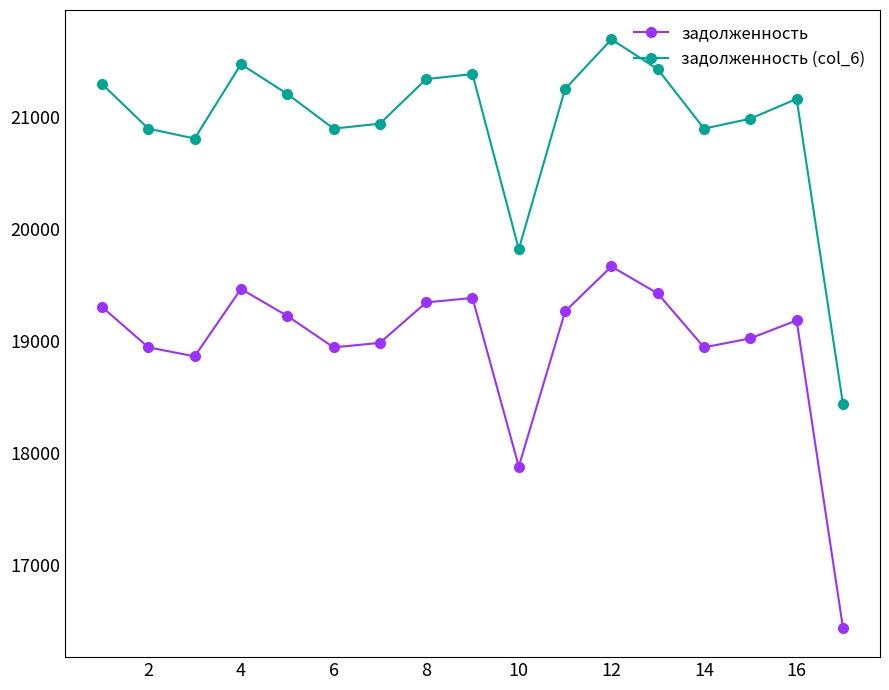

Which series has the largest range (max minus min)?

задолженность (col_6)